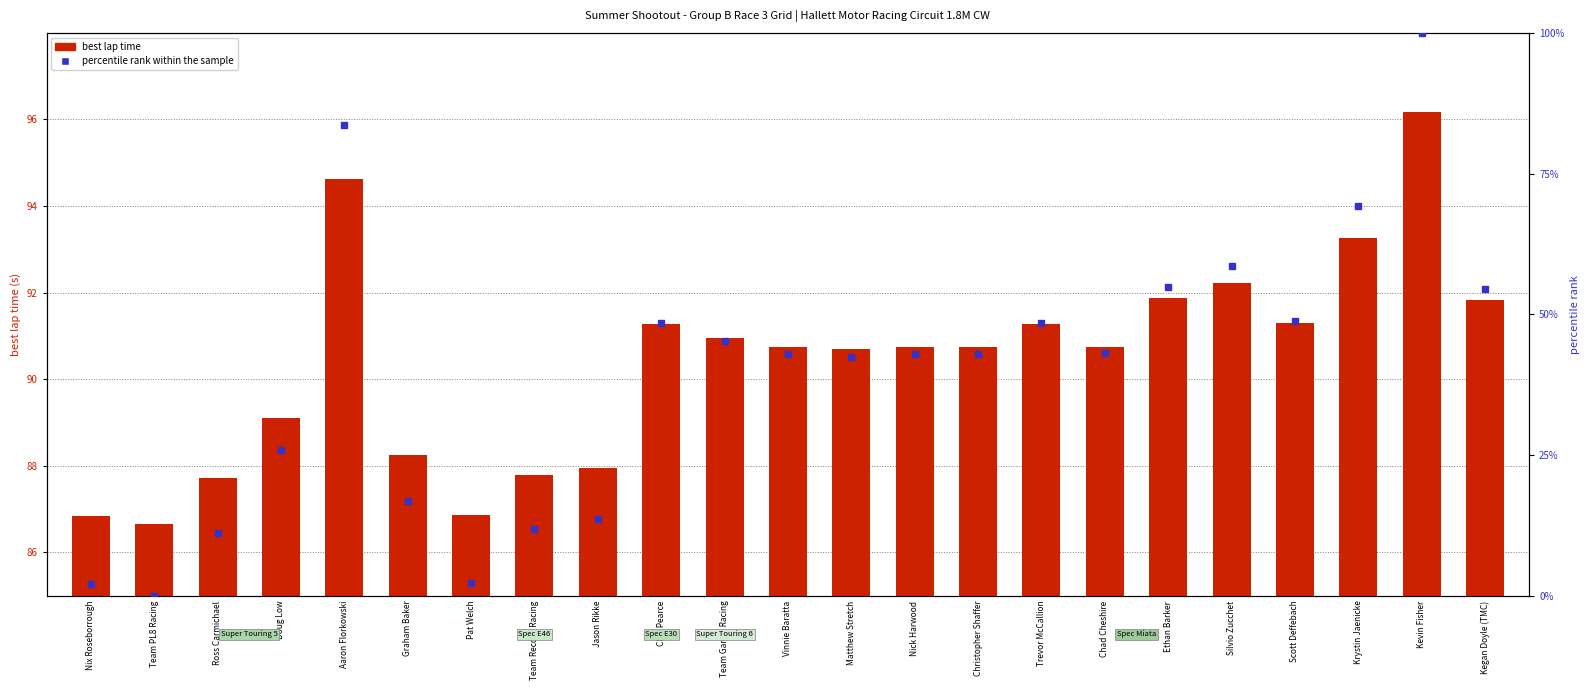

At which category is the sum across all series the highest?

Kevin Fisher